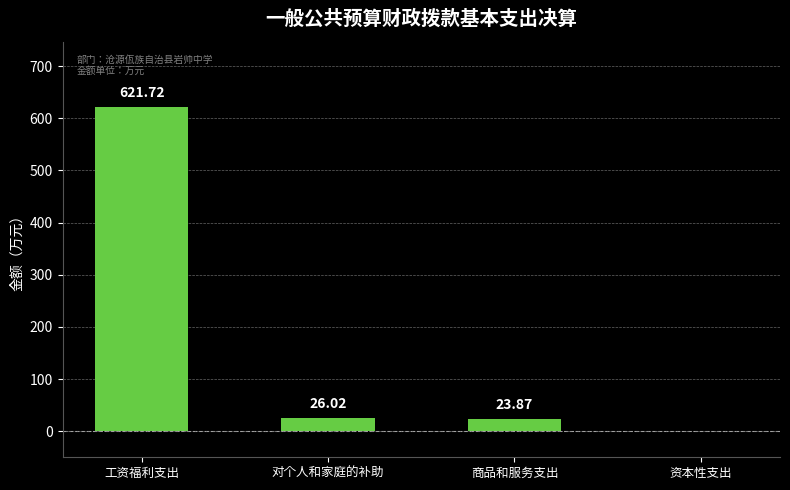

Reading left to right, extract all data points from this chart.

621.7	26.0	23.9	0.0